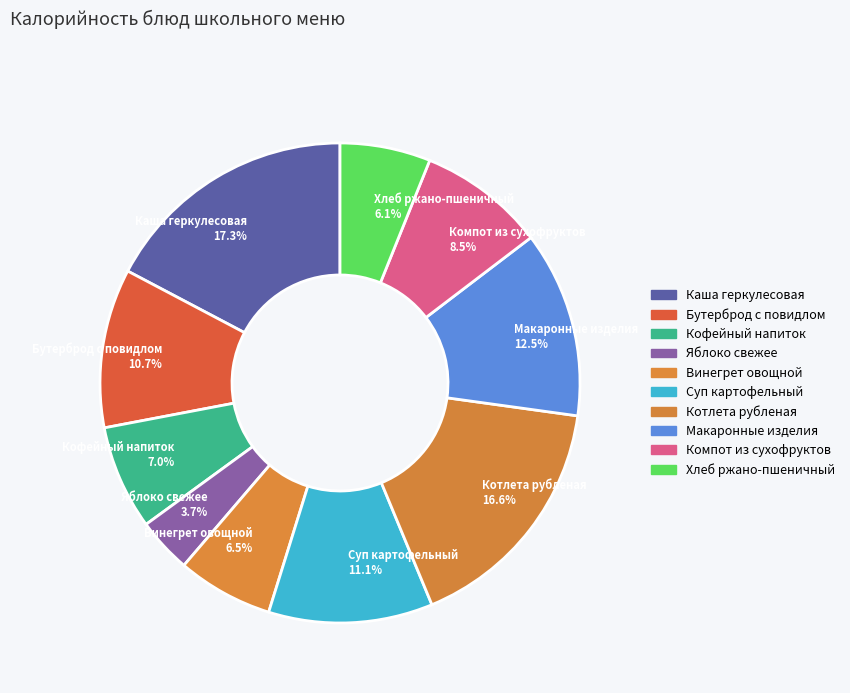

Is there a majority slice in this chart?

No